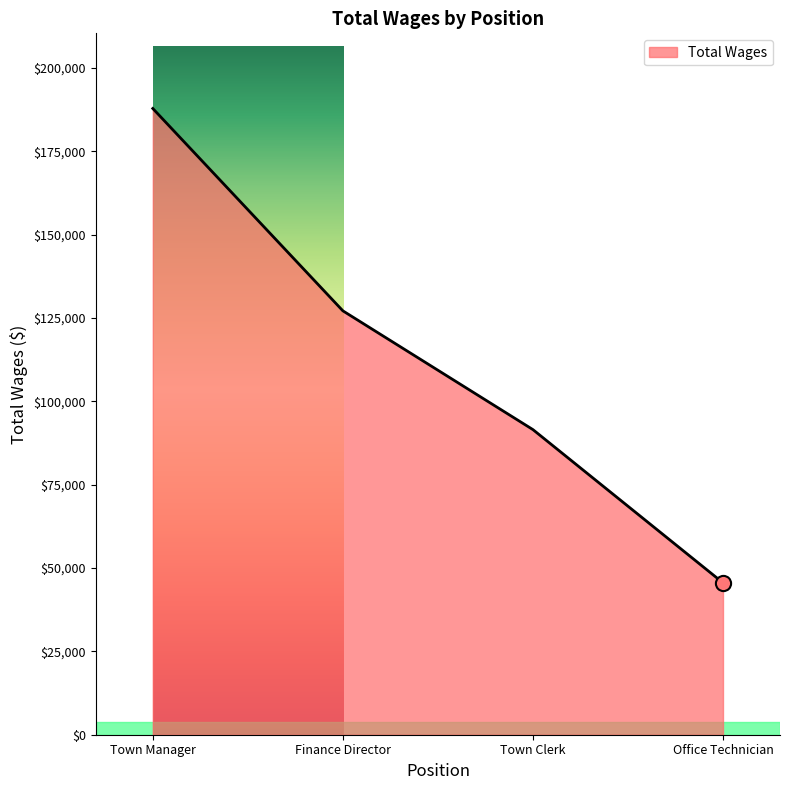

Which has a higher value, Town Manager or Town Clerk?

Town Manager